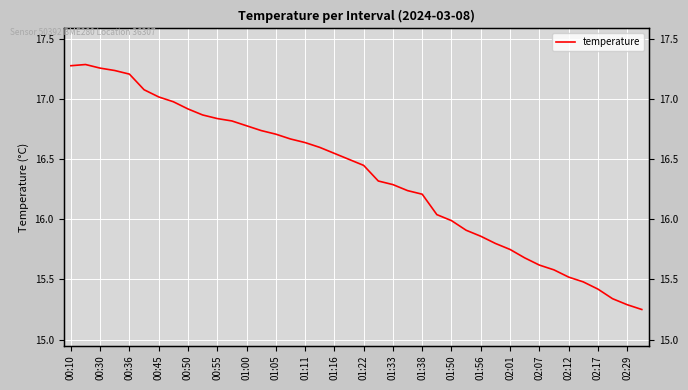

What is the sum of all values?

654.0